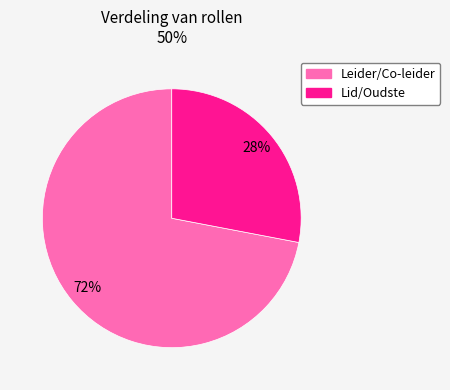

Is there any slice that represents more than half of the pie?

Yes